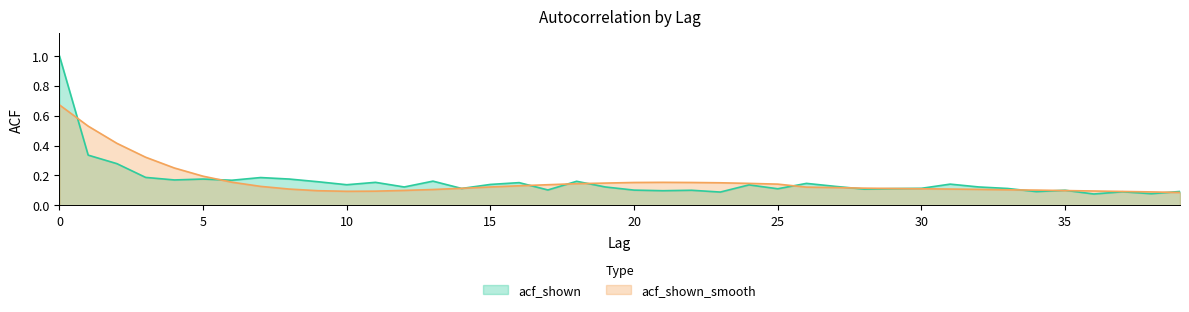

Rank the series by their average value, from highest to lowest.

acf_shown_smooth, acf_shown